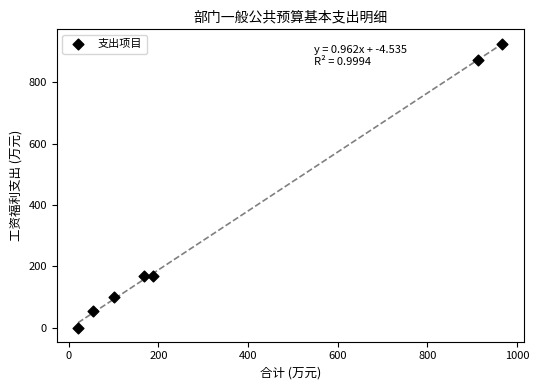

What is the range of X values (max minus min)?

946.2